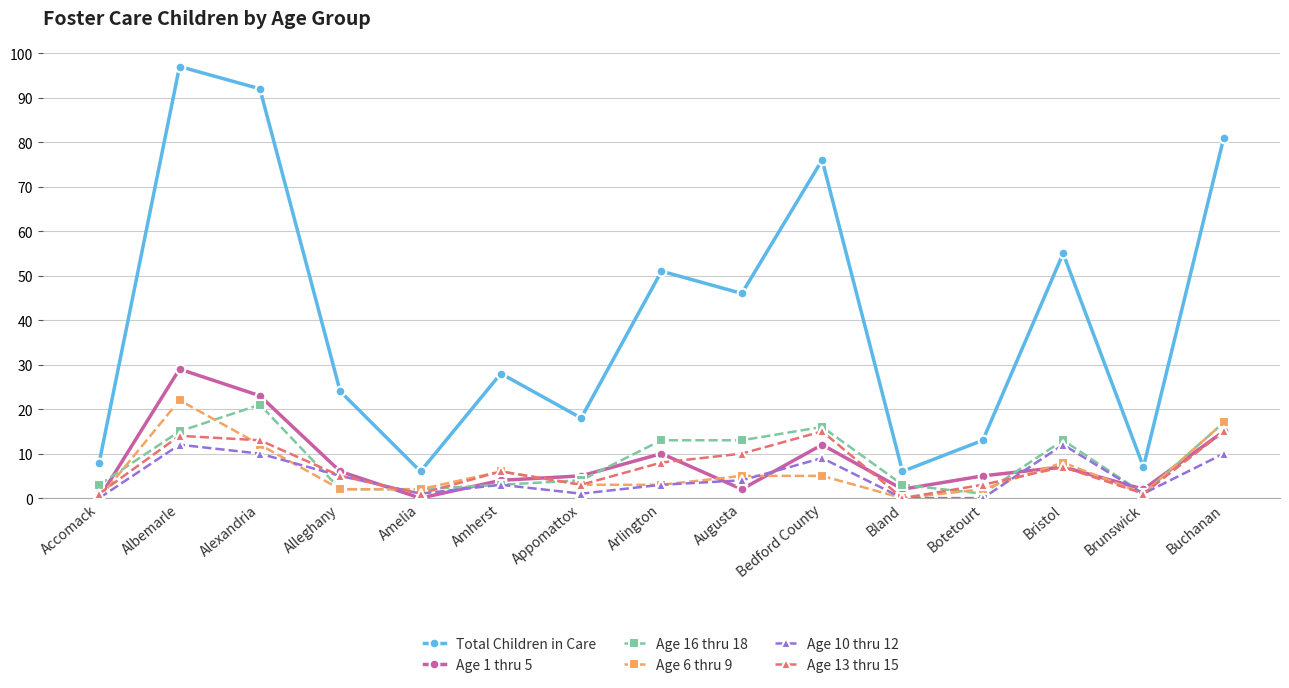

What is the average value of the Age 10 thru 12 series?

5